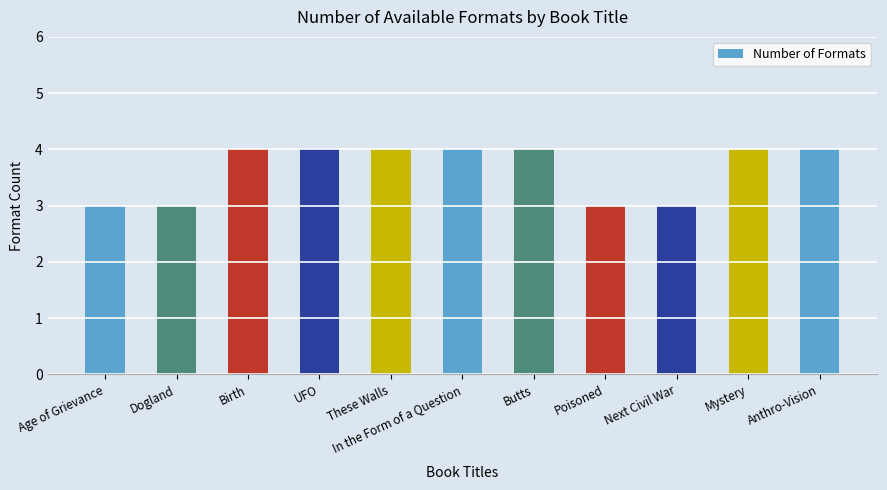

Reading left to right, extract all data points from this chart.

Age of Grievance=3	Dogland=3	Birth=4	UFO=4	These Walls=4	In the Form of a Question=4	Butts=4	Poisoned=3	Next Civil War=3	Mystery=4	Anthro-Vision=4